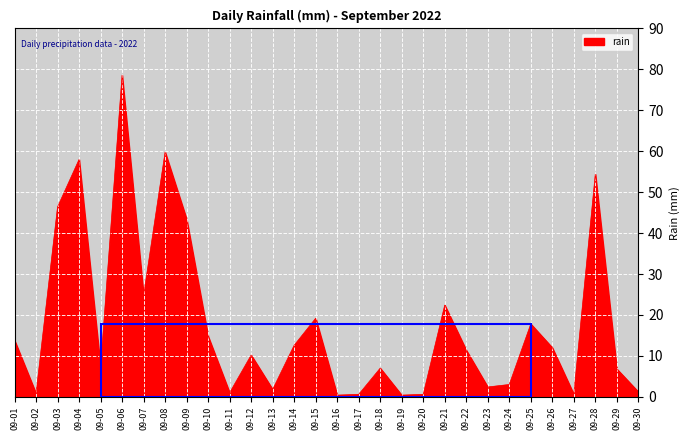

At which category does the chart reach its peak across all series?

09-06